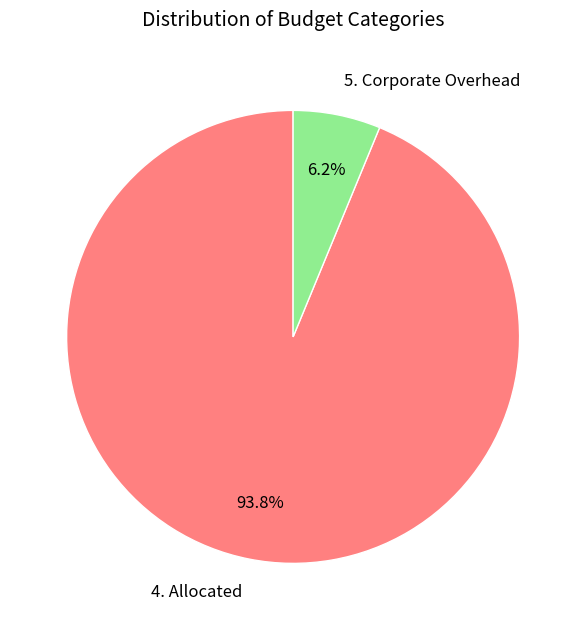

What percentage is the 4. Allocated slice, to the nearest percent?

94%